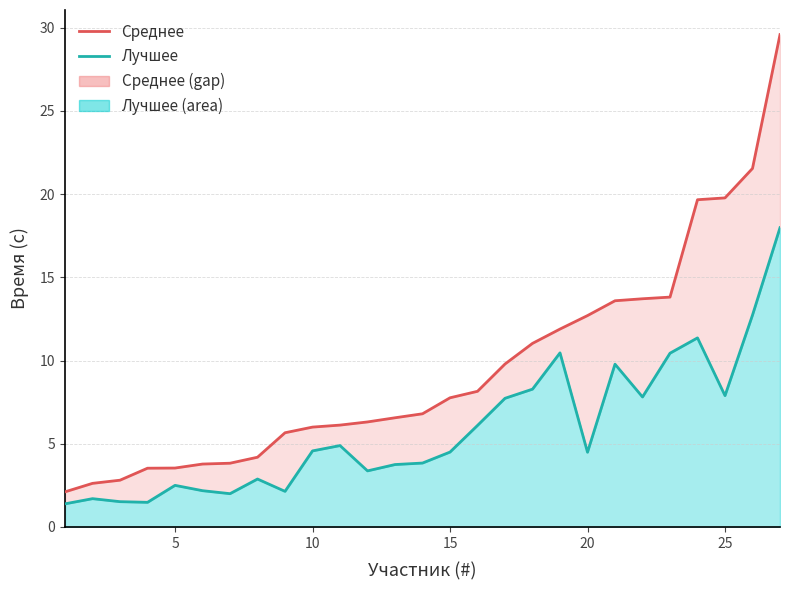

What is the maximum value shown in the chart?

29.6